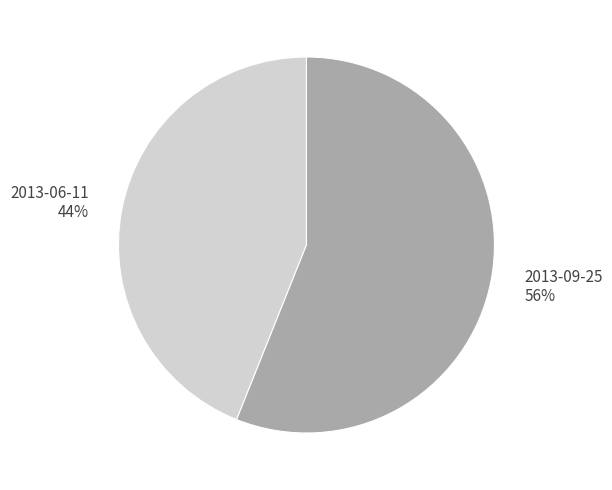

Does 2013-06-11 account for over 50% of the chart?

No